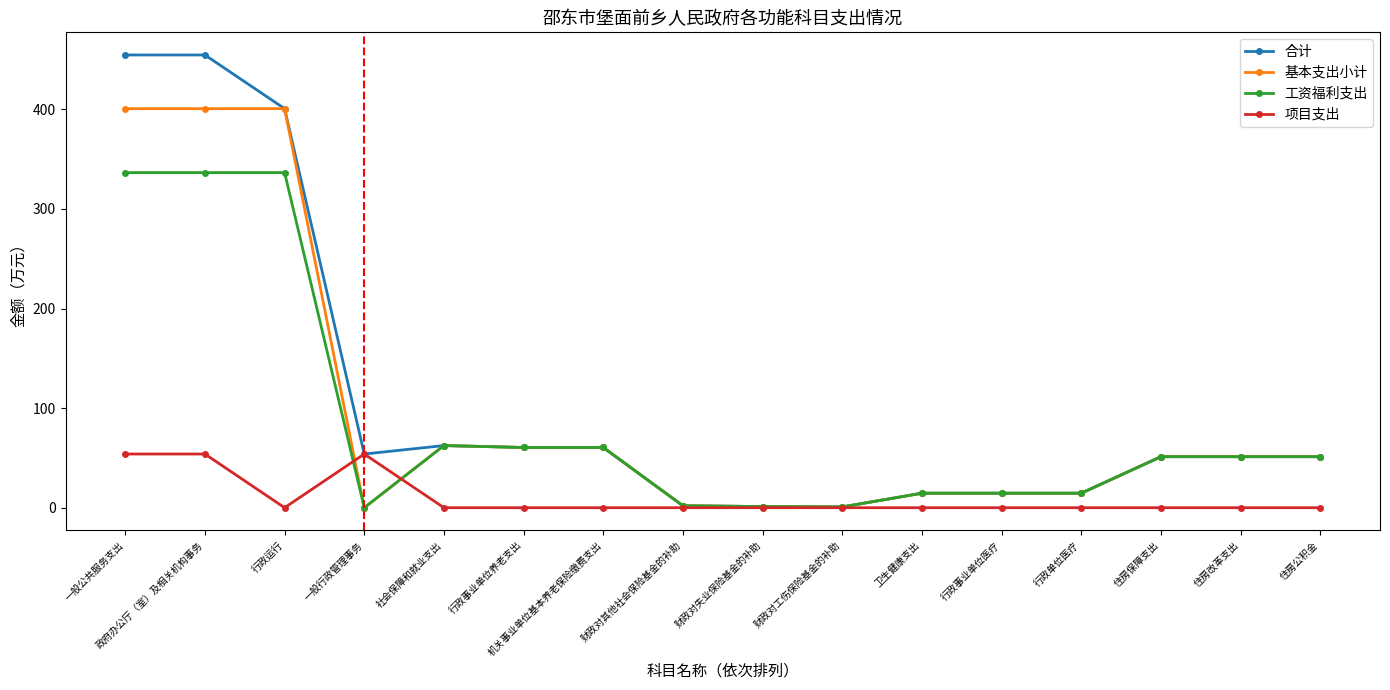

What is the greatest value displayed?

454.6